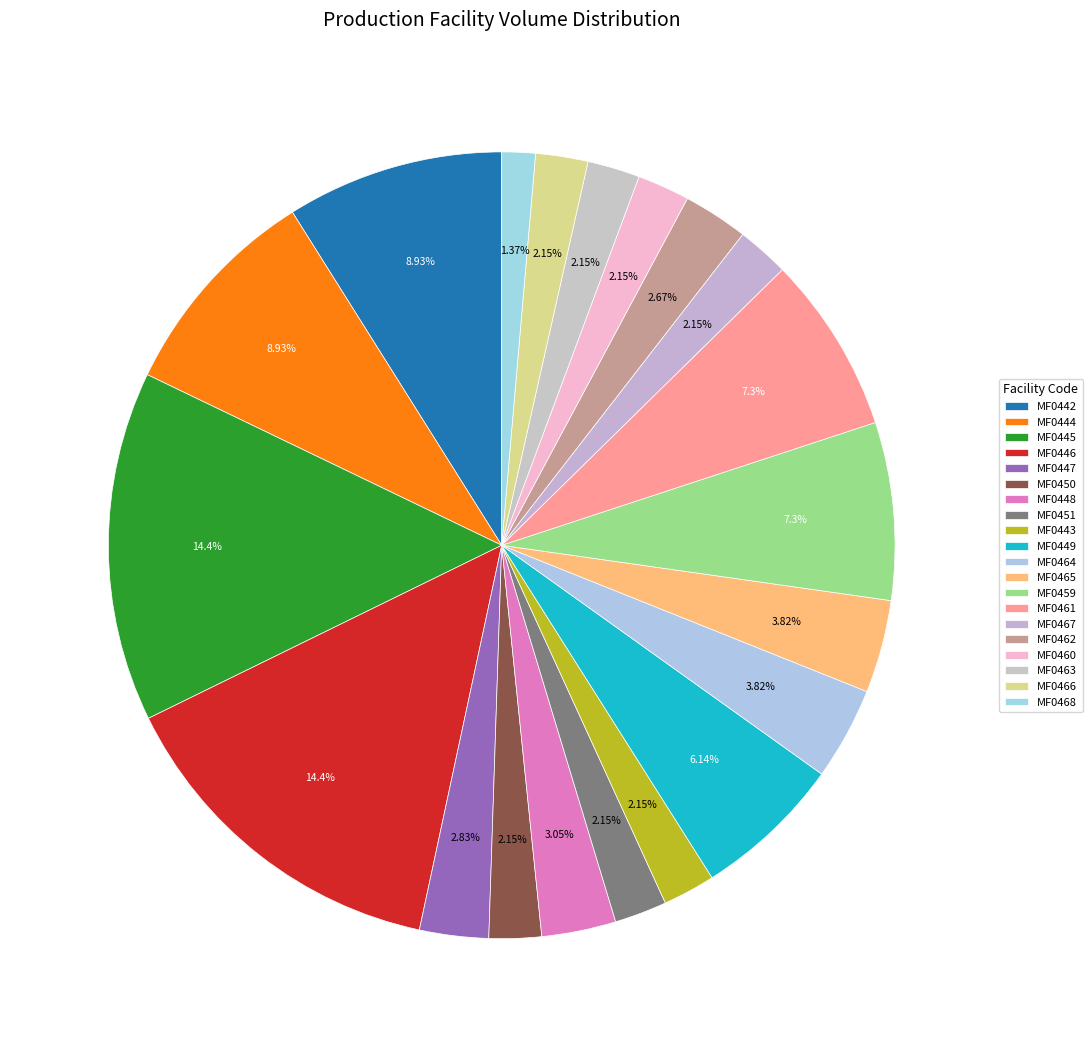

How many segments does this pie chart have?

20